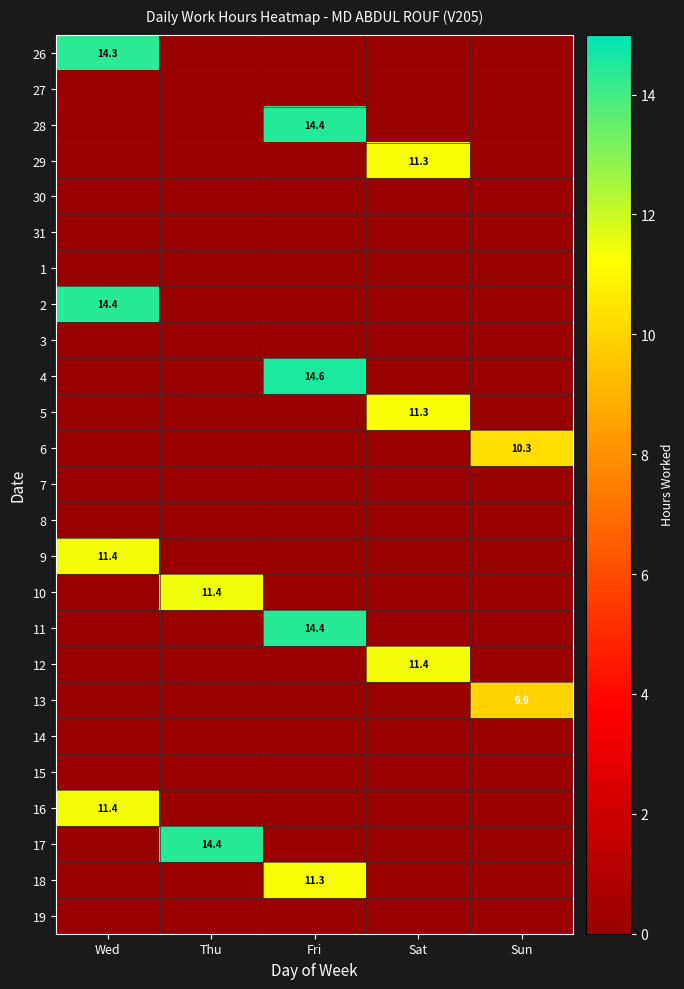

What is the difference between the highest and lowest values at Thu?

14.4